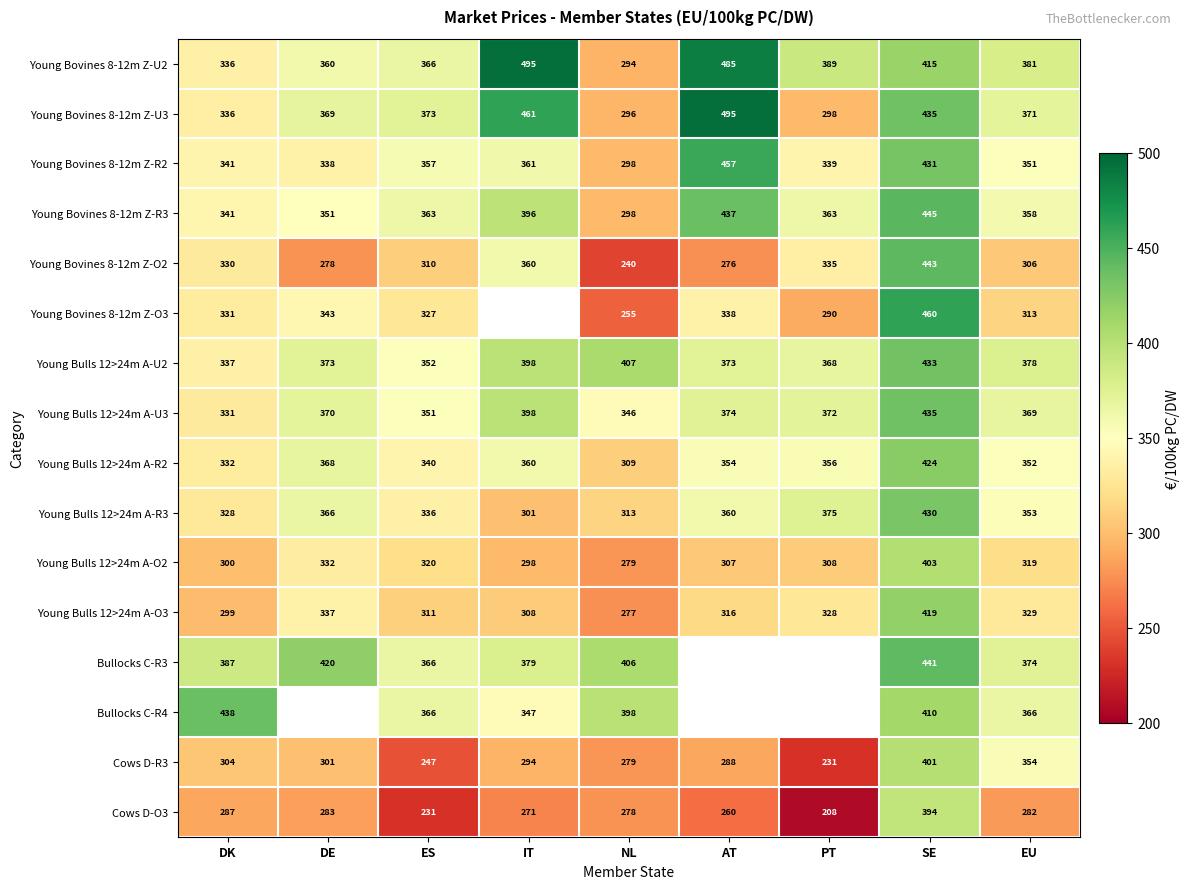

Is the value of Young Bulls 12>24m A-U2 at NL greater than the value of Cows D-O3 at PT?

Yes